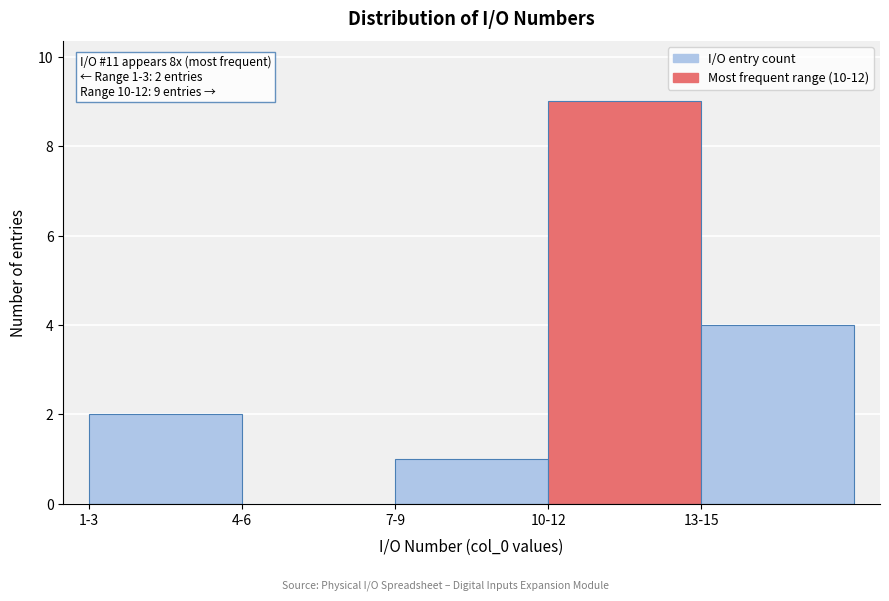

Reading right to left, what are all the values shown in this chart?

13-15=4	10-12=9	7-9=1	4-6=0	1-3=2